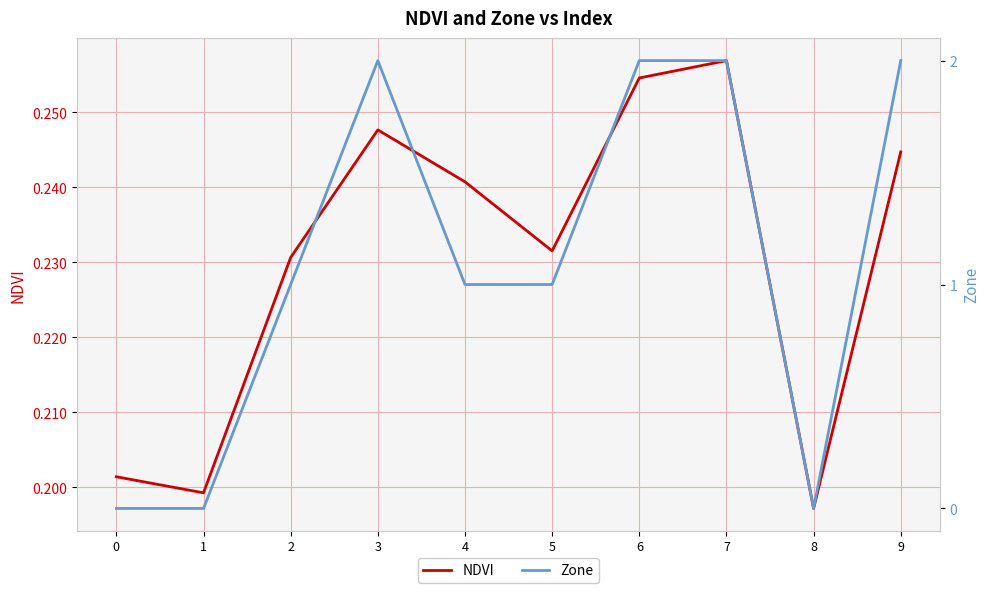

At which label is NDVI closest to 0?

8